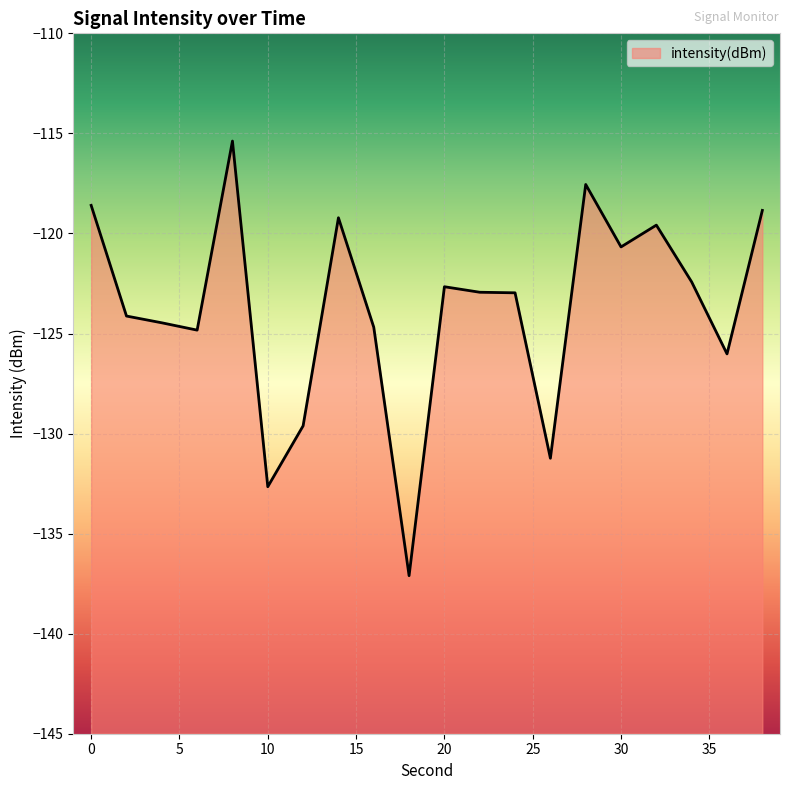

What is the difference between the values at 34 and 2?

1.7